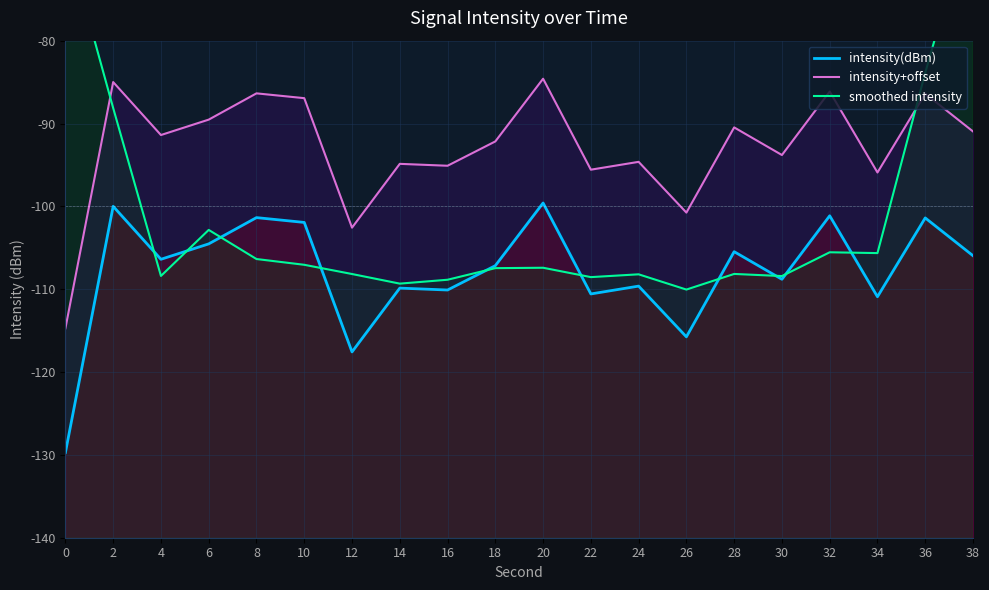

Reading left to right, what are all the values shown in this chart?

intensity(dBm): 0=-129.7	2=-100.0	4=-106.4	6=-104.5	8=-101.4	10=-101.9	12=-117.6	14=-109.9	16=-110.1	18=-107.2	20=-99.6	22=-110.6	24=-109.6	26=-115.8	28=-105.5	30=-108.8	32=-101.1	34=-110.9	36=-101.4	38=-106.0
intensity+offset: 0=-114.7	2=-85.0	4=-91.4	6=-89.5	8=-86.4	10=-86.9	12=-102.6	14=-94.9	16=-95.1	18=-92.2	20=-84.6	22=-95.6	24=-94.6	26=-100.8	28=-90.5	30=-93.8	32=-86.1	34=-95.9	36=-86.4	38=-91.0
smoothed intensity: 0=-67.2	2=-88.1	4=-108.4	6=-102.8	8=-106.4	10=-107.1	12=-108.2	14=-109.3	16=-108.9	18=-107.5	20=-107.4	22=-108.5	24=-108.2	26=-110.0	28=-108.2	30=-108.4	32=-105.5	34=-105.6	36=-83.9	38=-63.7